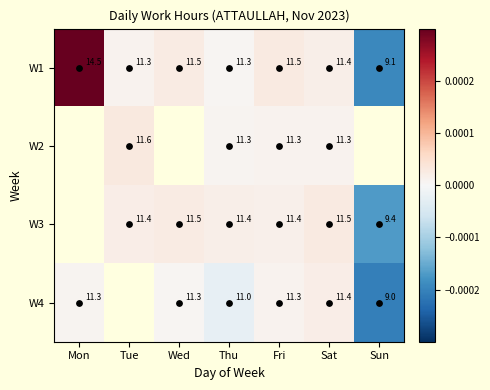

At how many categories does at least one series exceed 0?

6